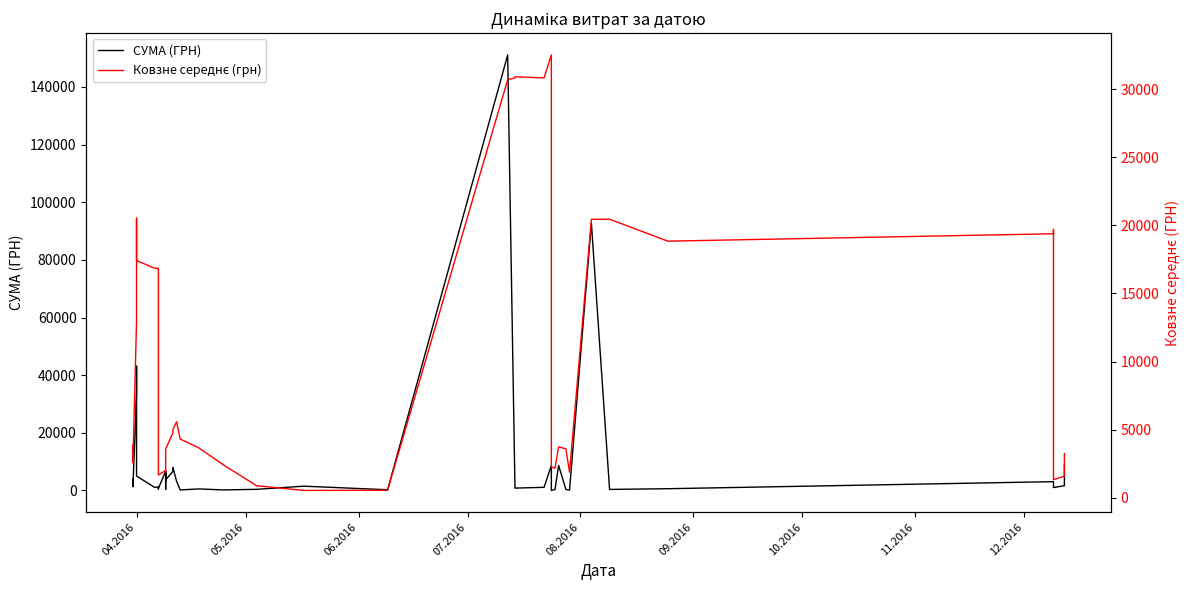

Does the chart have visible grid lines?

No